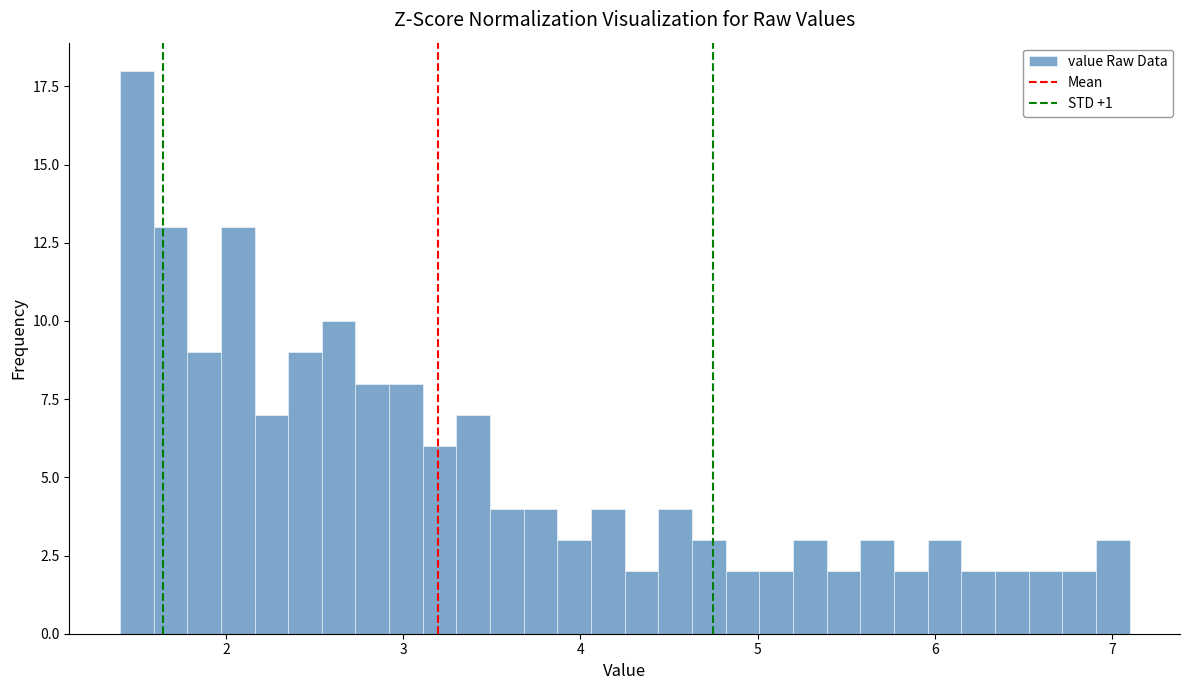

Read against the x-axis, roughly where is the centre of the tallest bar?

1.5